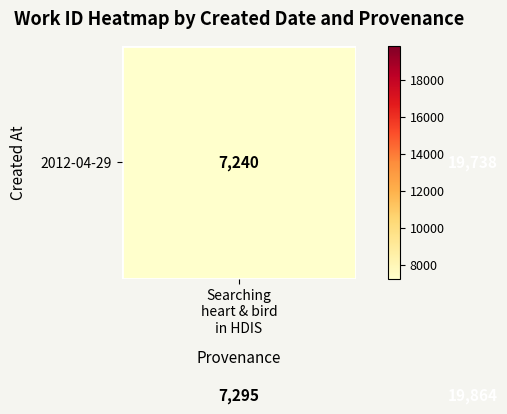

At how many categories does at least one series exceed 15005?

1